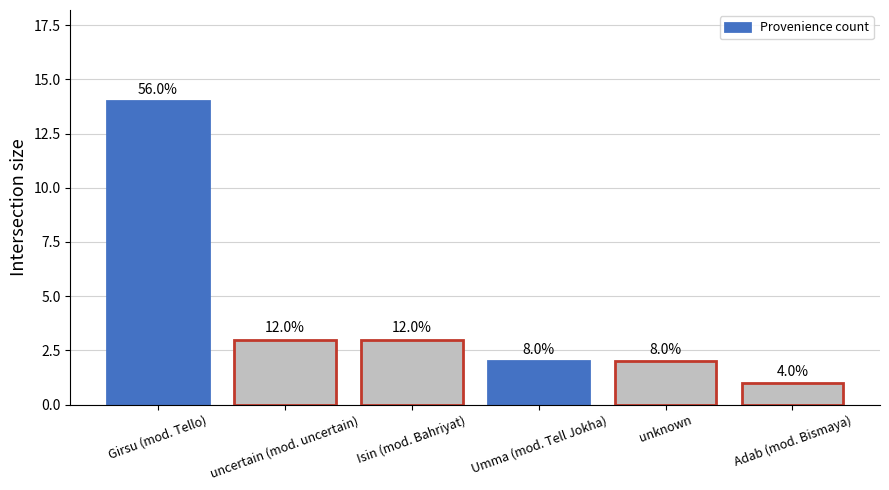

Are the bars horizontal?

No